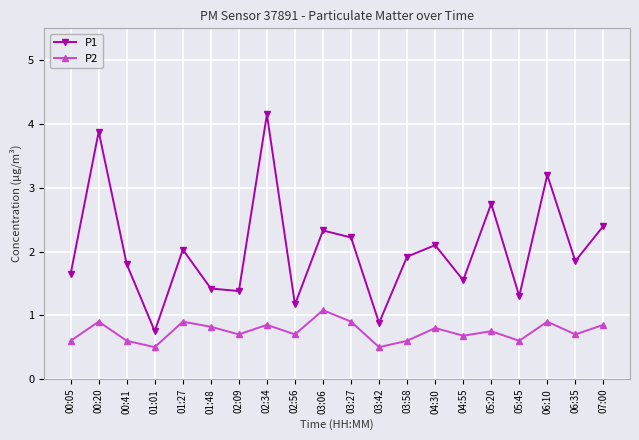

What are all the series names shown in the legend?

P1, P2